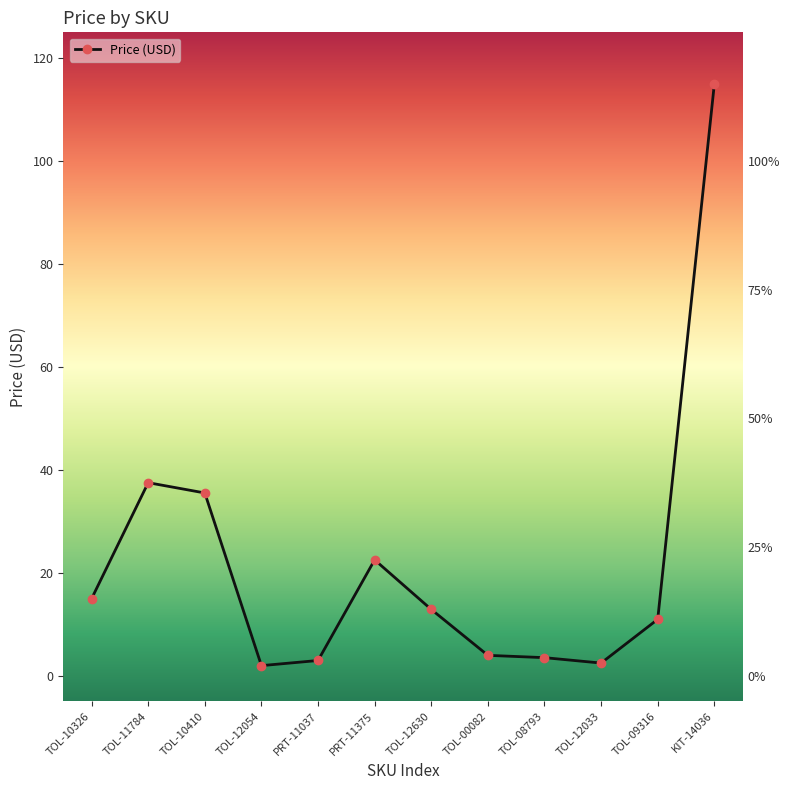

How many lines are shown in the chart?

1